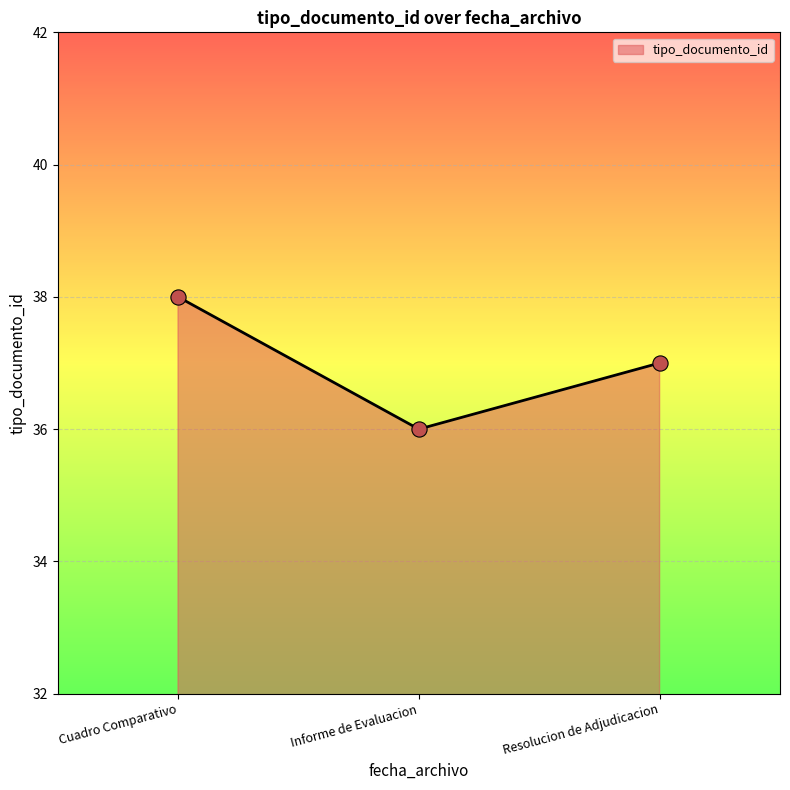

What is the change in value from Informe de Evaluacion to Resolucion de Adjudicacion?

+1